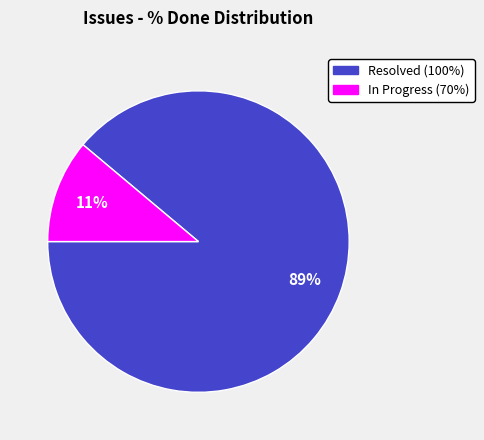

Is there any slice that represents more than half of the pie?

Yes